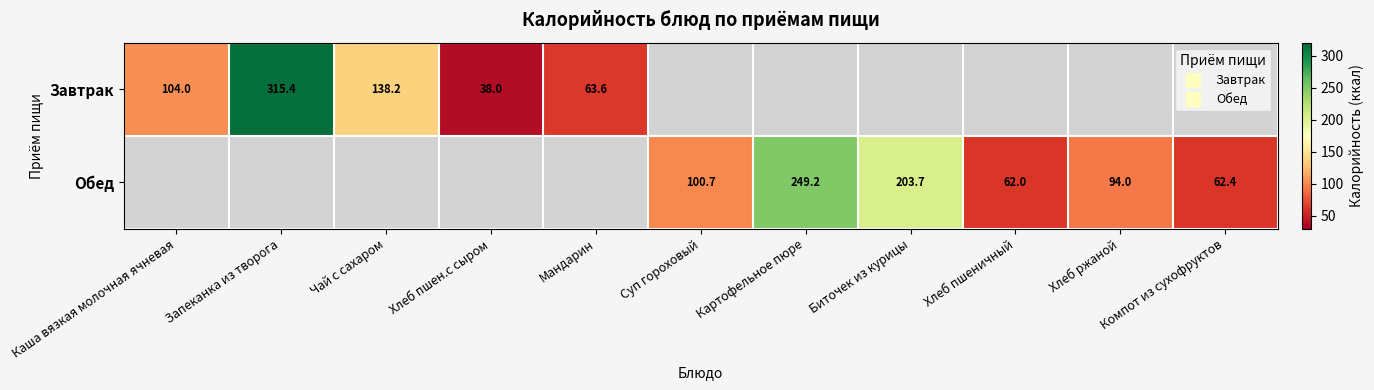

Is it true that Обед equals 249.2 at Картофельное пюре?

True